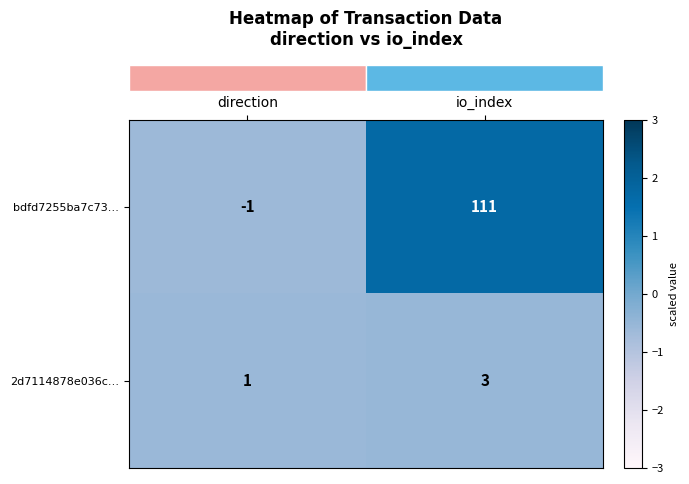

Reading right to left, transcribe all the data shown in this chart.

bdfd7255ba7c73…: io_index=111	direction=-1
2d7114878e036c…: io_index=3	direction=1